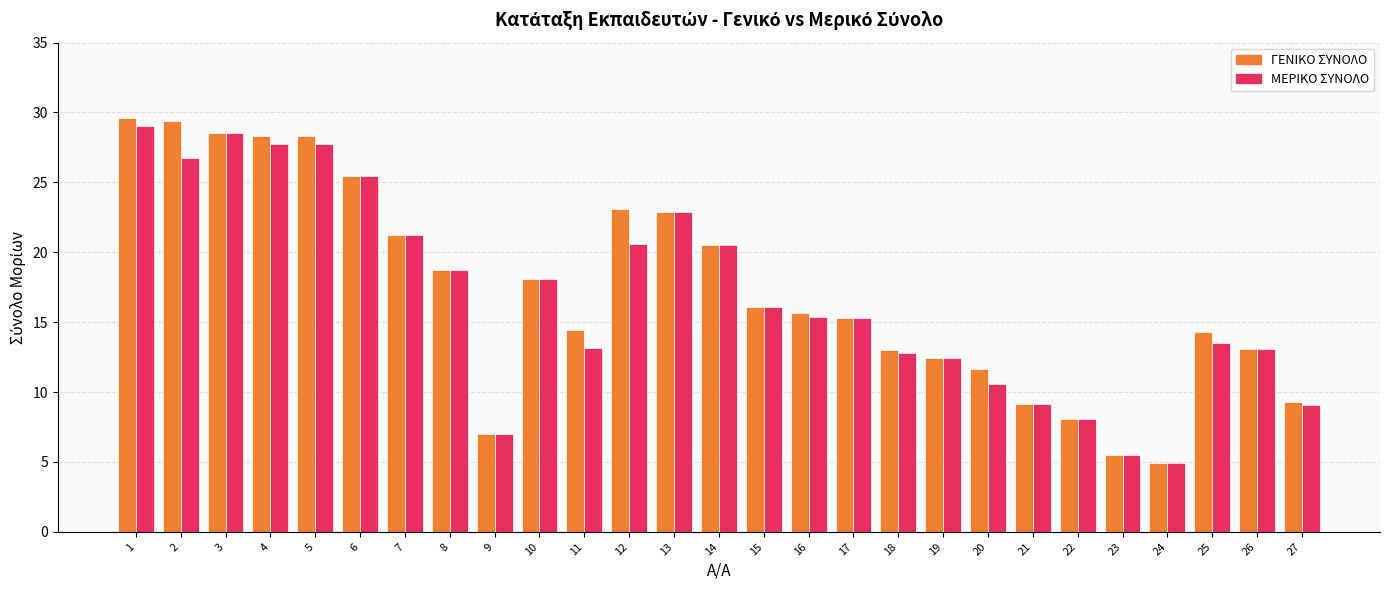

What is the average value of the ΓΕΝΙΚΟ ΣΥΝΟΛΟ series?

17.2